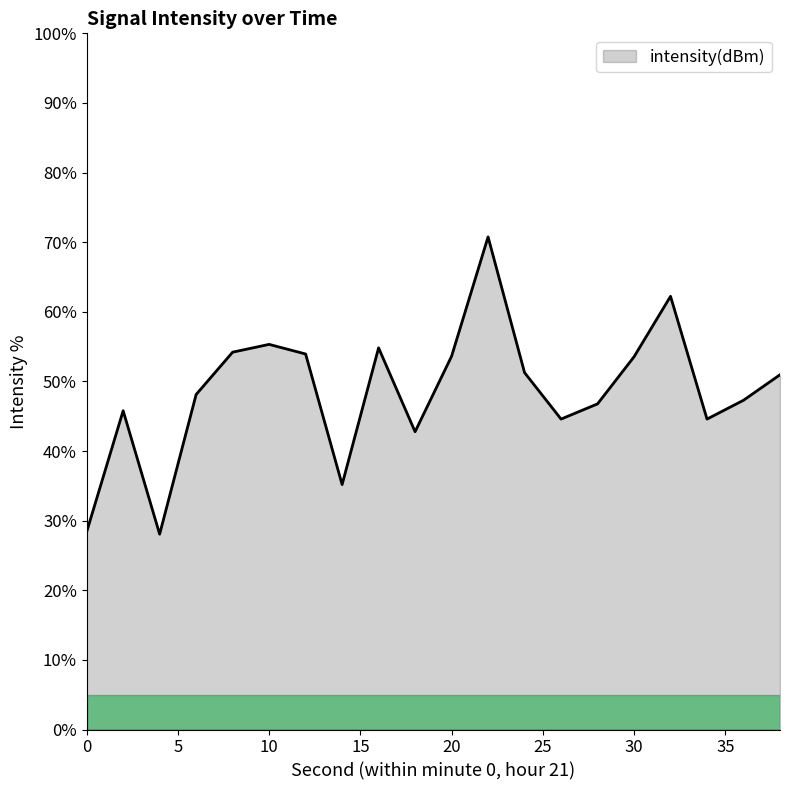

What is the difference between the maximum and minimum values?

42.7